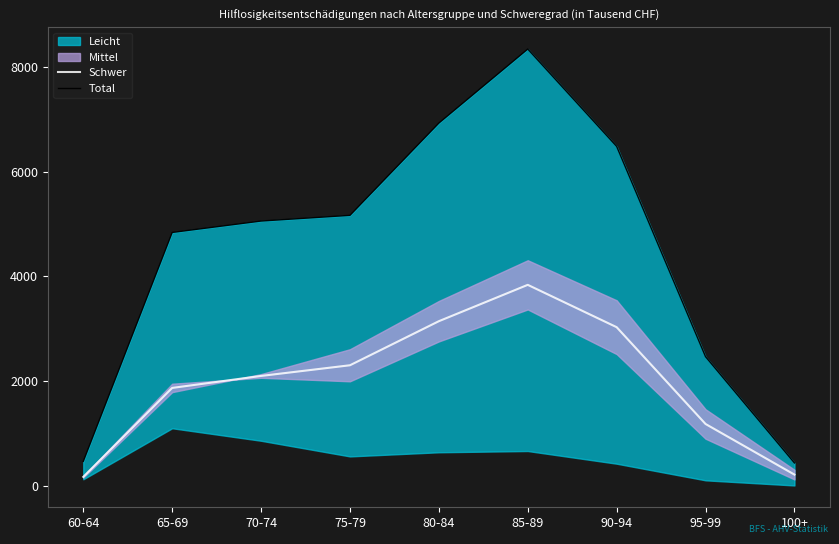

What is the sum of all Schwer values?

17857.0